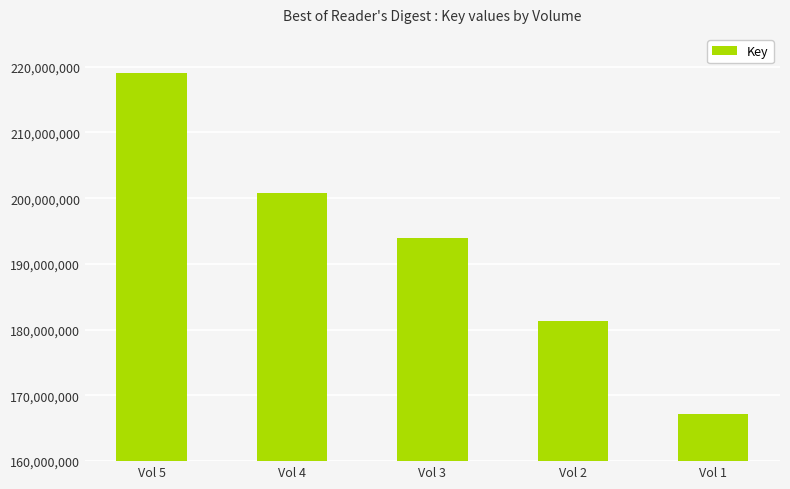

Reading left to right, list all the values displayed in this chart.

219012347	200747033	193904788	181291168	167237909